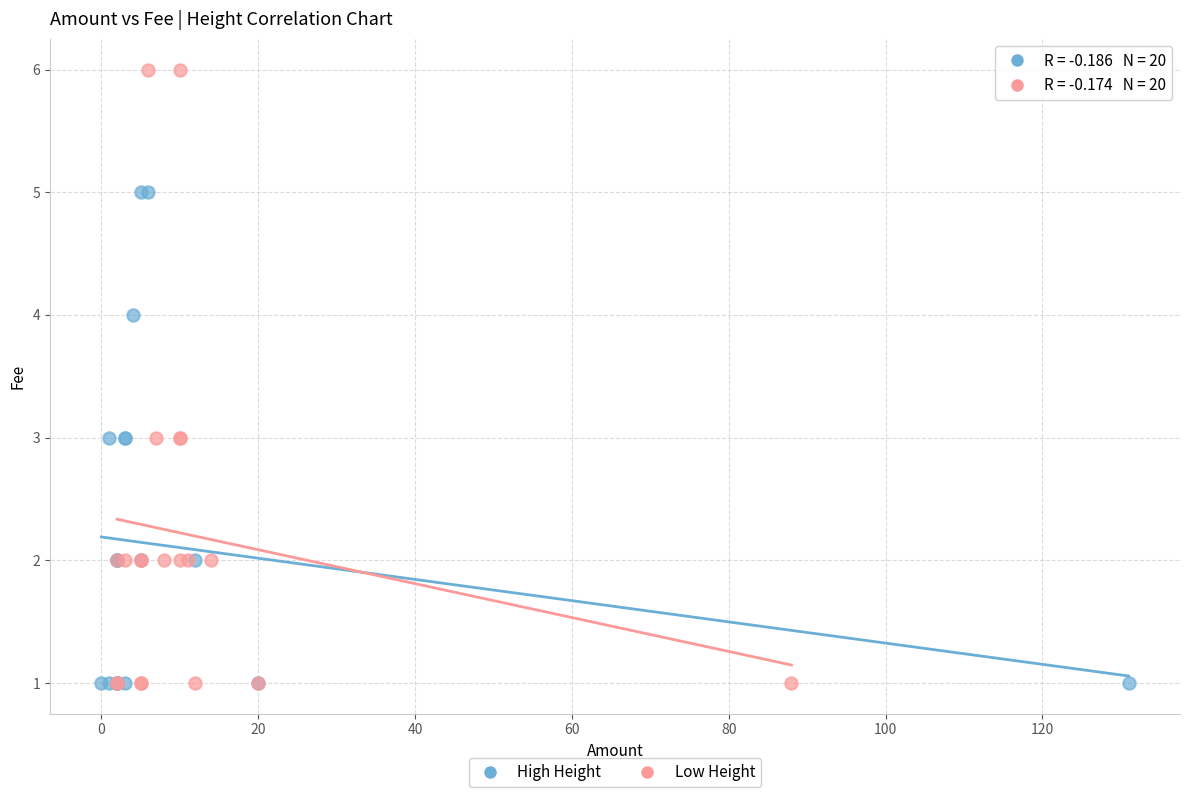

Which series reaches the maximum Y coordinate?

Low Height